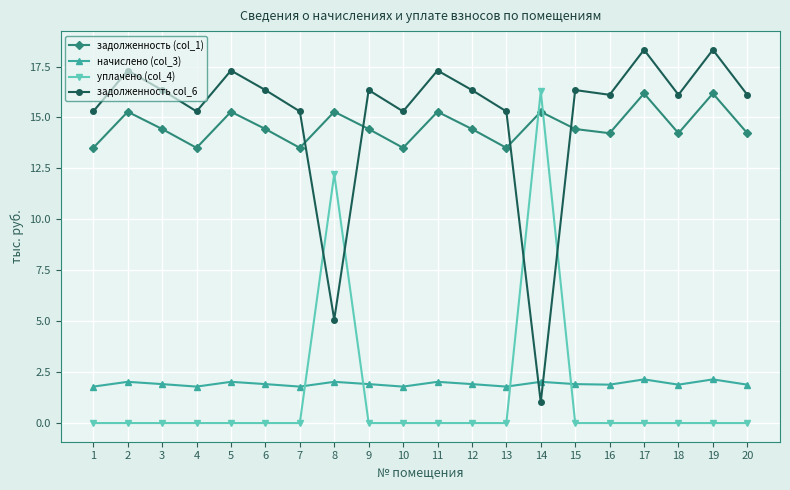

Is the value of начислено (col_3) at 16 greater than the value of задолженность (col_1) at 16?

No